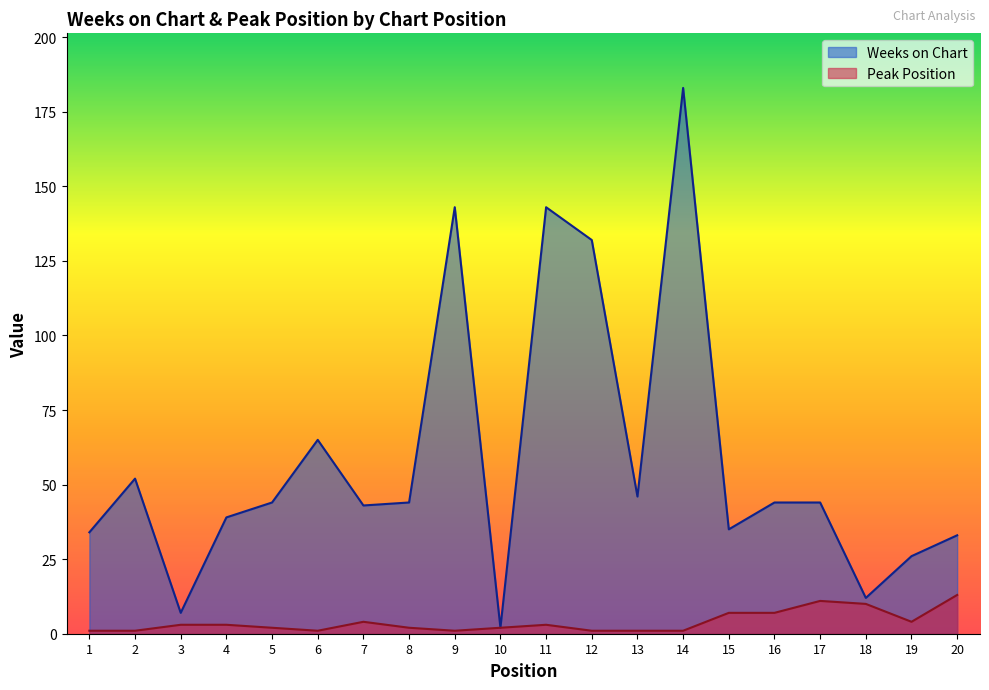

What is the sum of the Weeks on Chart values at 17 and 12?

176